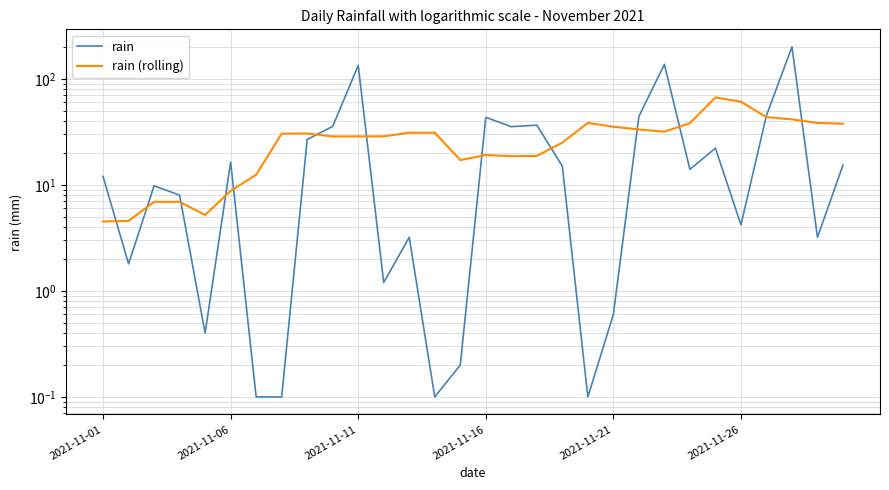

True or false: rain (rolling) and rain intersect in this chart.

True